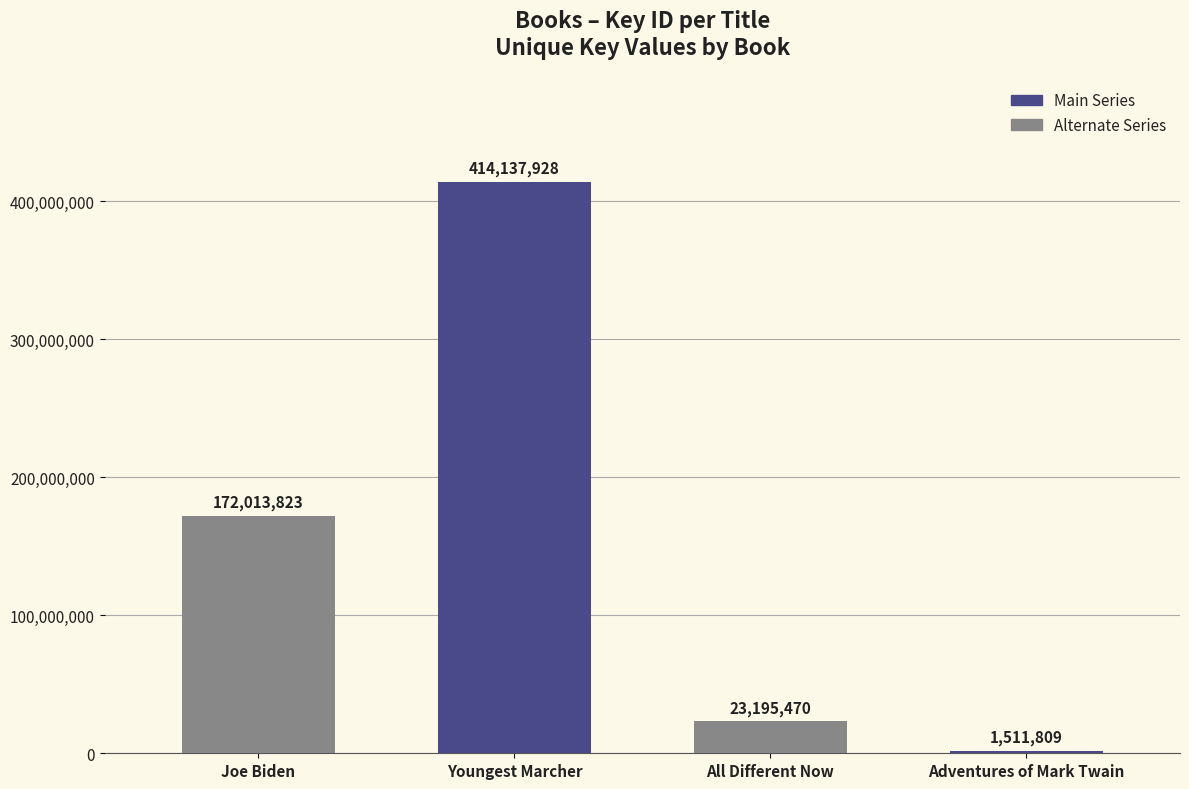

How many bars are there in total?

4